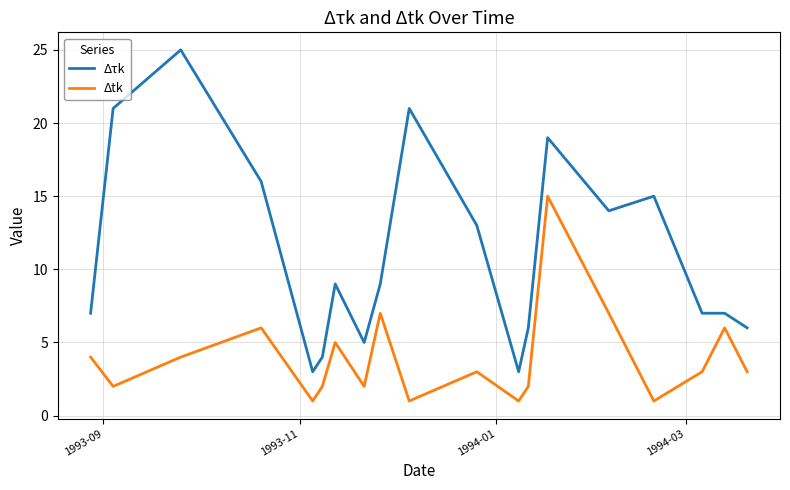

List the series in order of their overall mean, lowest first.

Δtk, Δτk